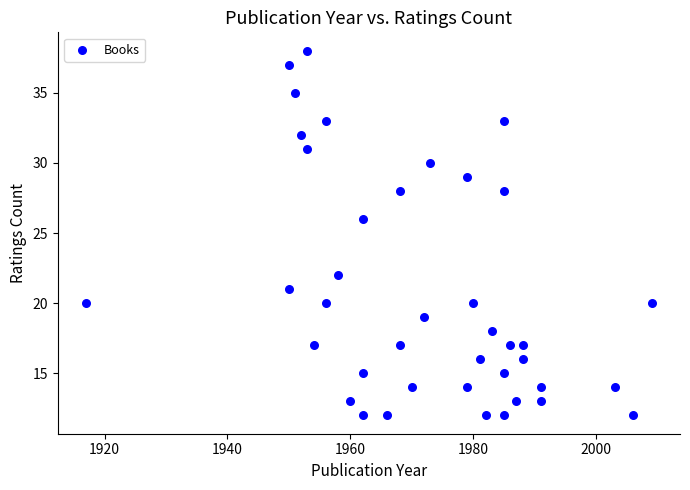

What Y value in the scatter plot is closest to 25?

26